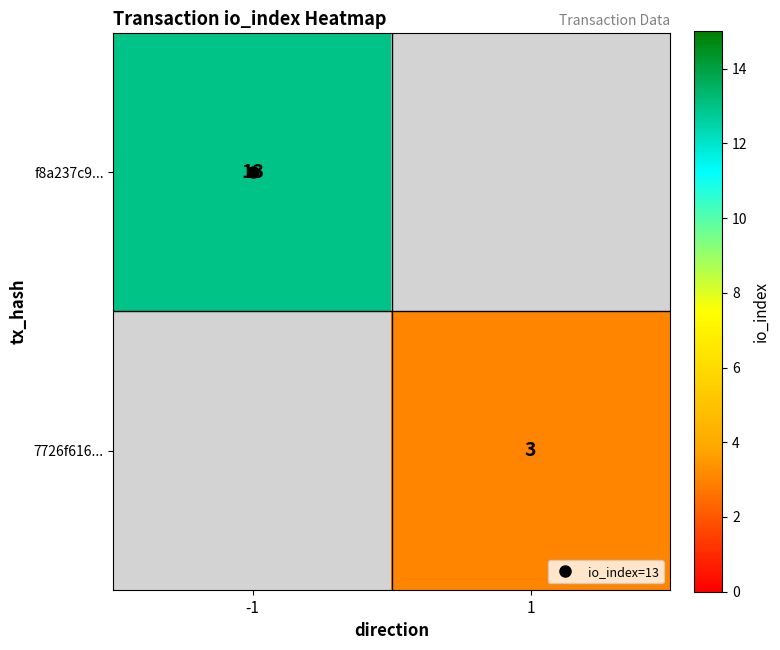

Which category has the lowest value across all series?

1